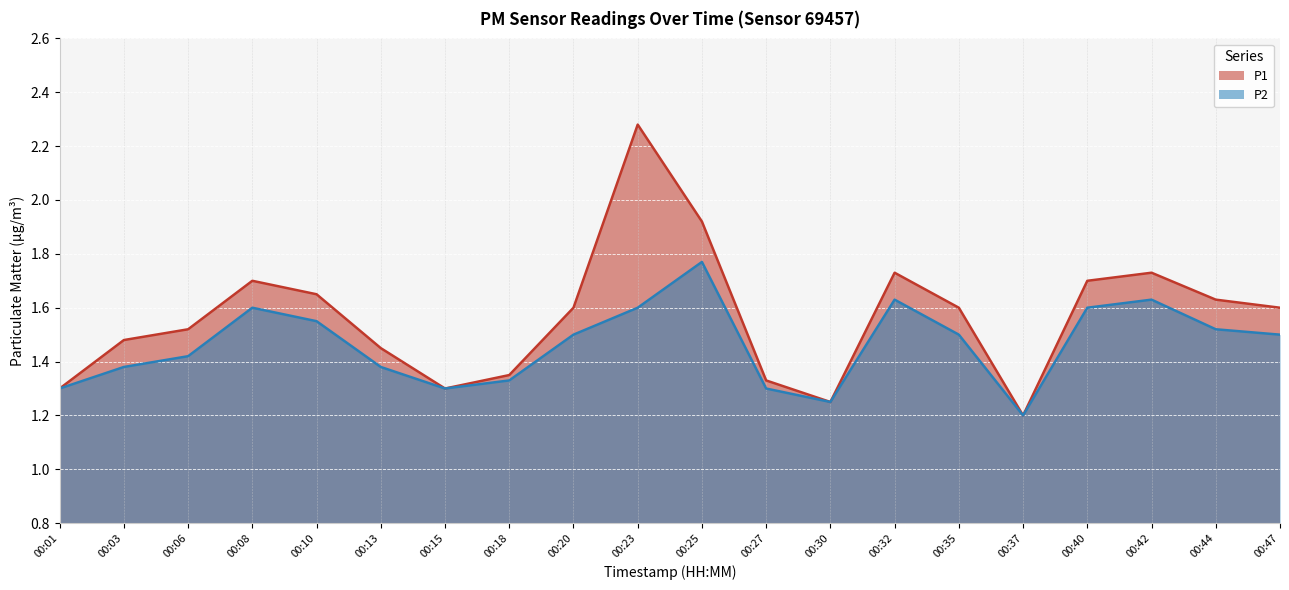

True or false: P2 and P1 cross at least once.

False